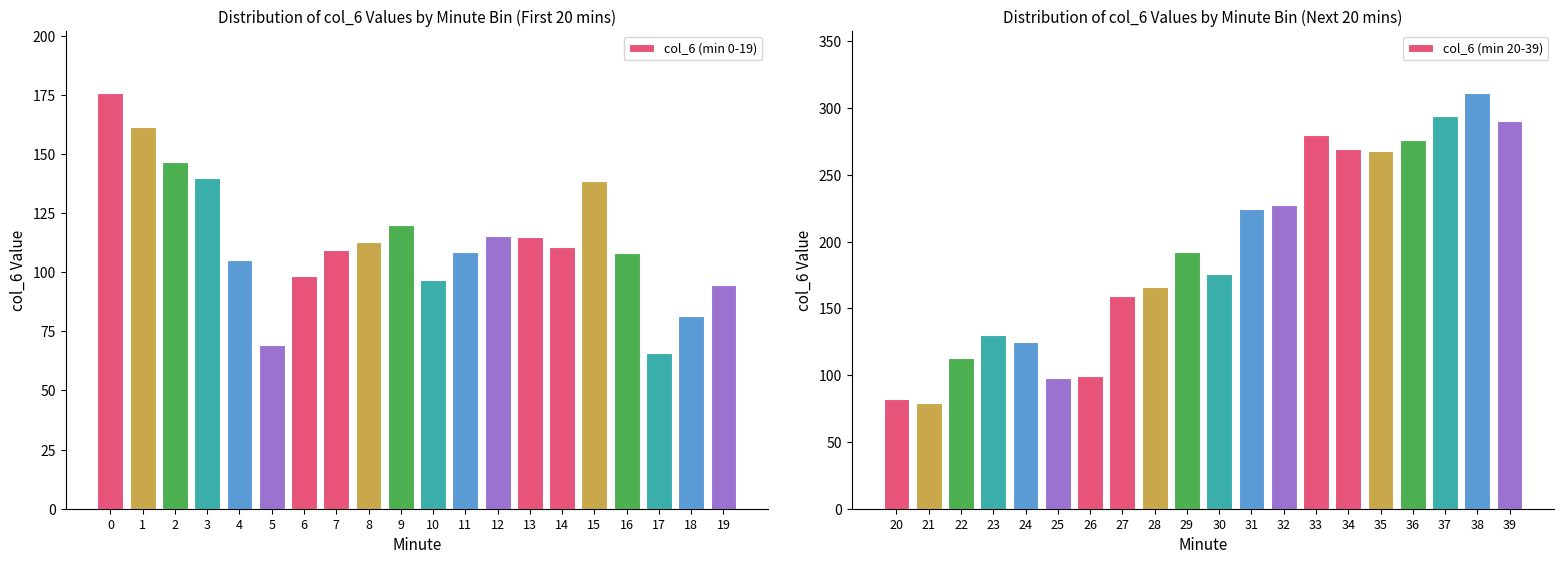

Is it true that col_6 (min 20-39) equals 340.0 at 32?

False